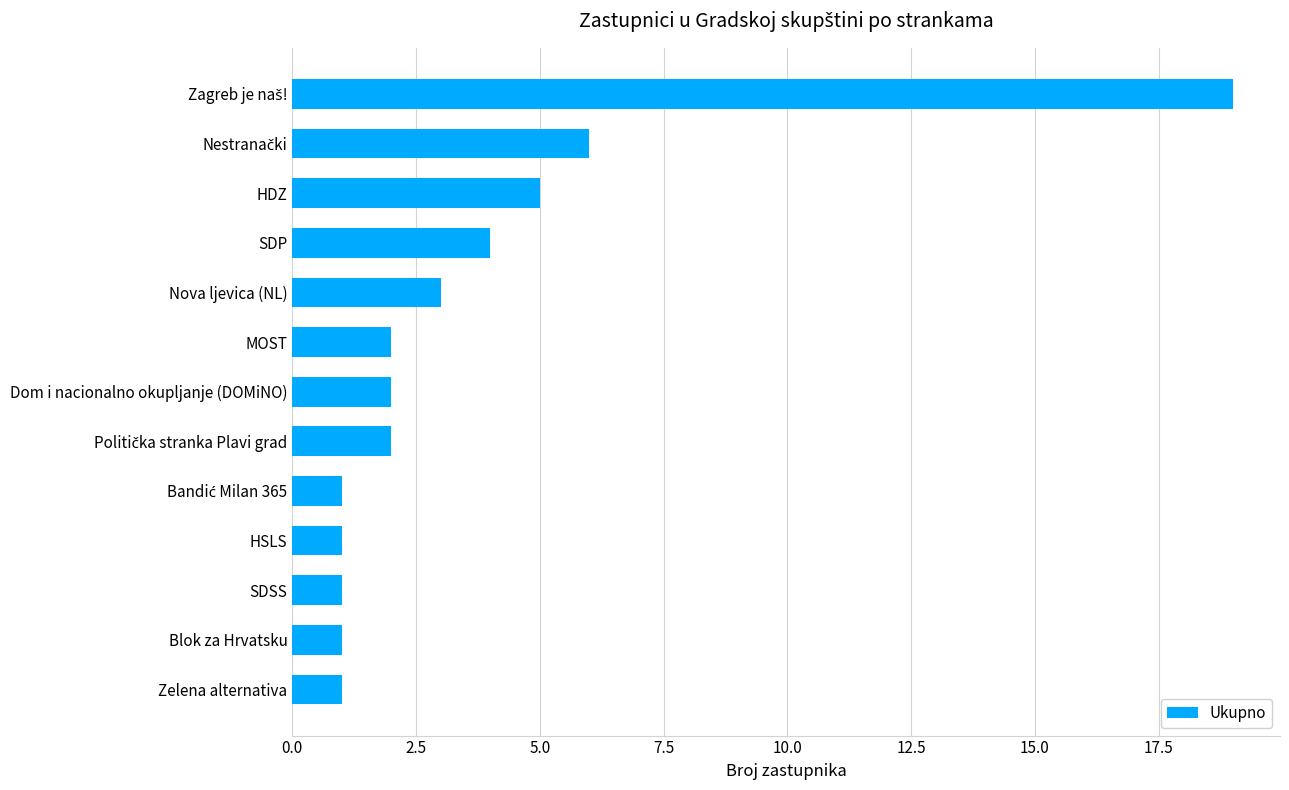

What is the ratio of the value at HDZ to the value at MOST?

2.5